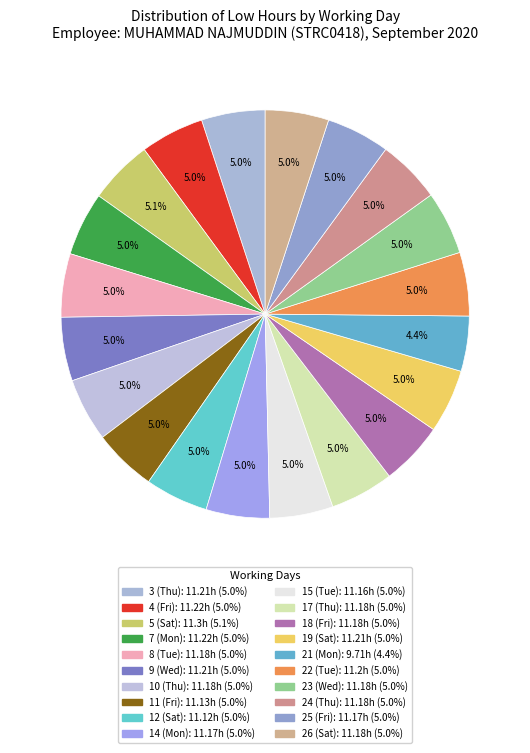

Is there a majority slice in this chart?

No